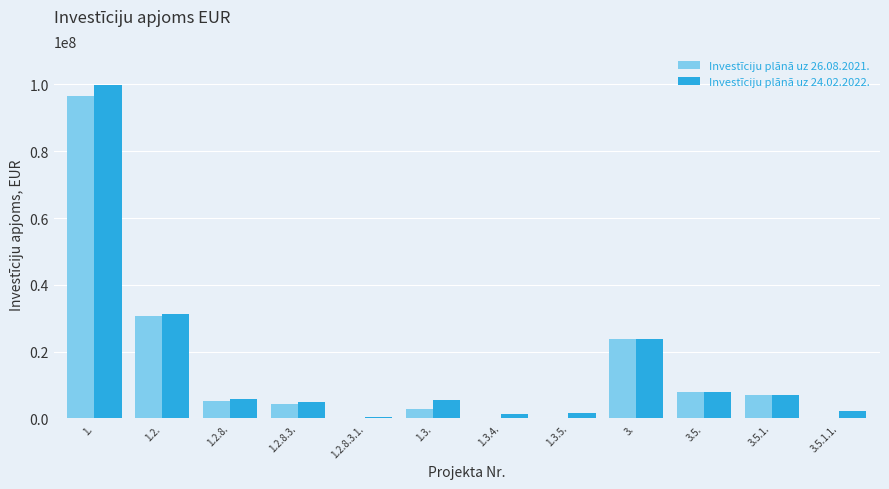

How many groups of bars are there?

12